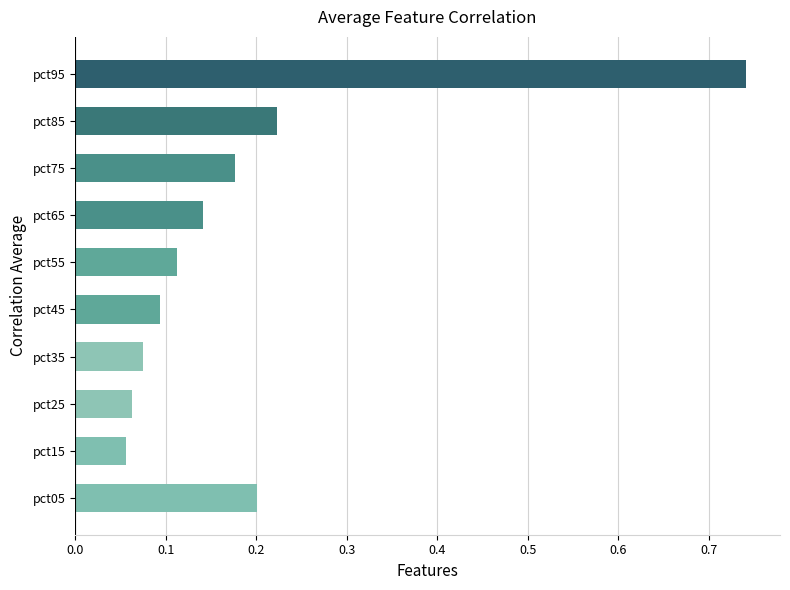

The value at pct85 is 0.2. True or false?

True